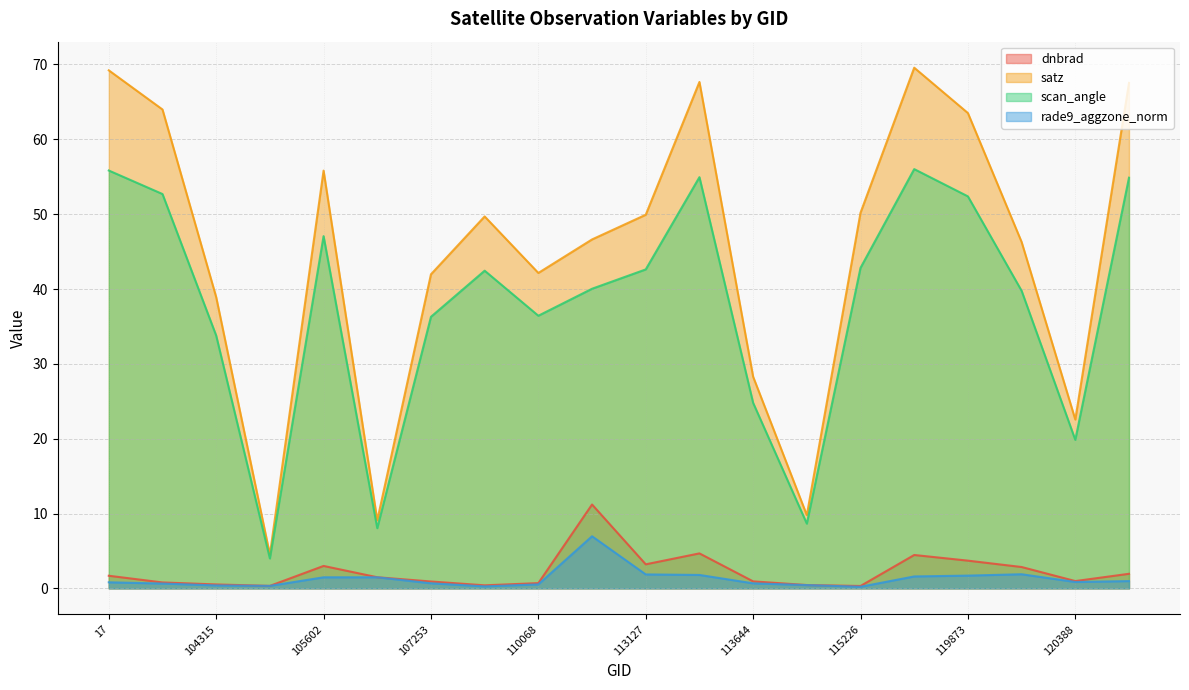

List the series in order of their peak value, lowest first.

rade9_aggzone_norm, dnbrad, scan_angle, satz